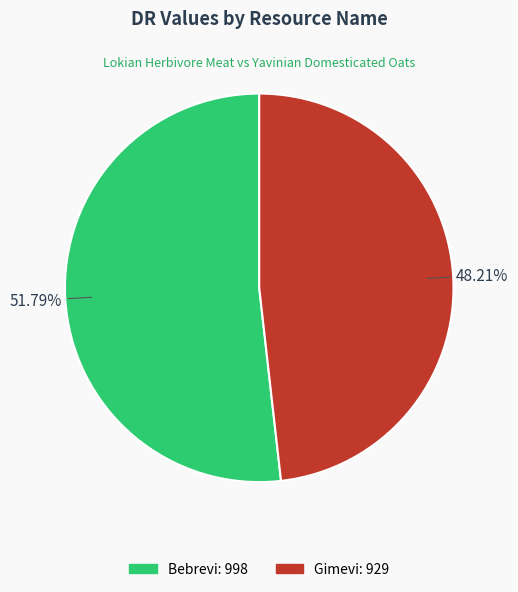

Is there any slice that represents more than half of the pie?

Yes